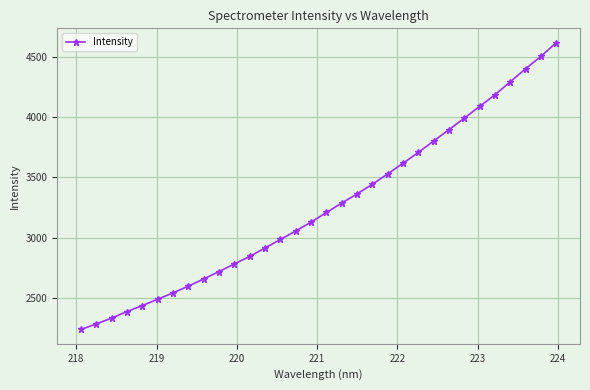

What is the smallest value displayed?

2237.8